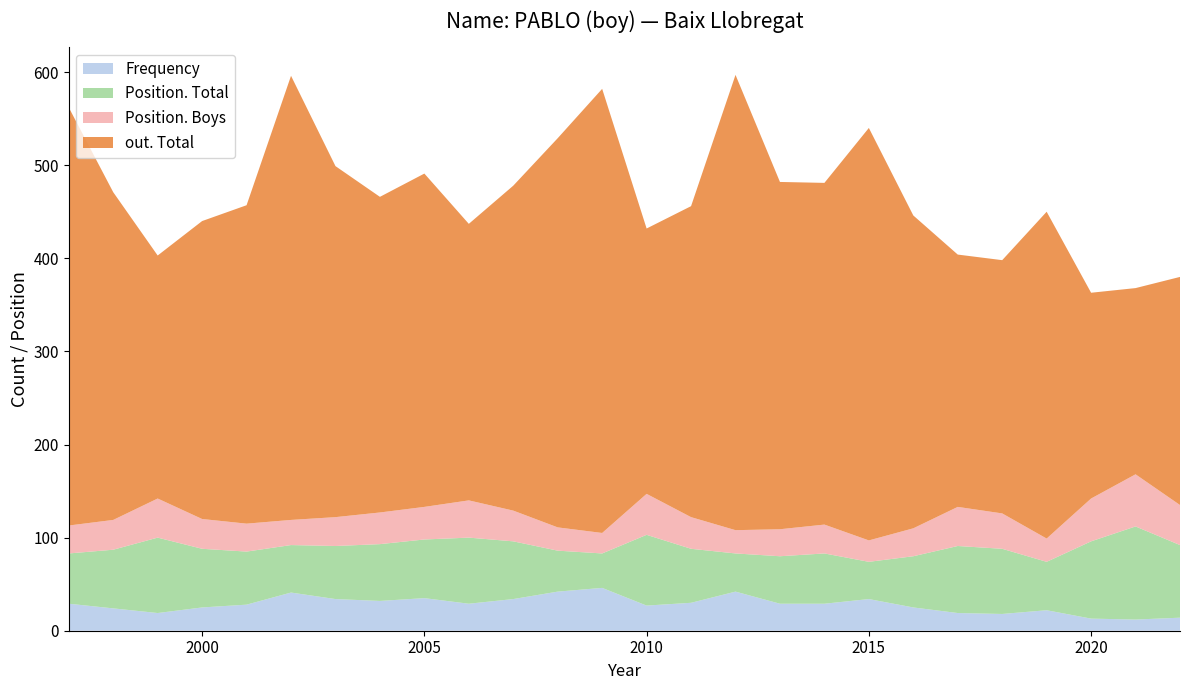

Reading left to right, what are all the values shown in this chart?

Frequency: 29	24	19	25	28	41	34	32	35	29	34	42	46	27	30	42	29	29	34	25	19	18	22	13	12	14
Position. Total: 54	63	81	63	57	51	57	61	63	71	62	44	37	76	58	41	51	54	40	55	72	70	52	83	100	78
Position. Boys: 30	32	42	32	30	27	31	34	35	40	33	25	22	44	34	25	29	31	23	30	42	38	25	46	56	43
out. Total: 449	352	261	320	342	477	377	339	358	297	349	418	477	285	334	489	373	367	443	336	271	272	351	221	200	245